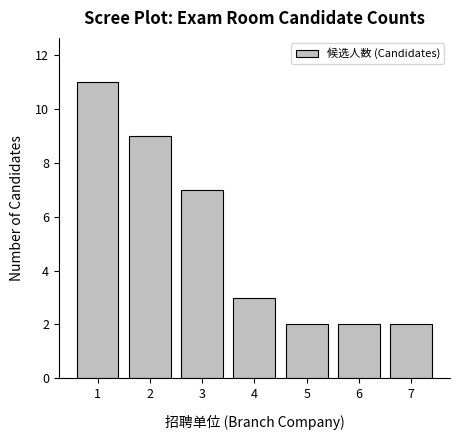

Reading right to left, list all the values displayed in this chart.

7=2	6=2	5=2	4=3	3=7	2=9	1=11